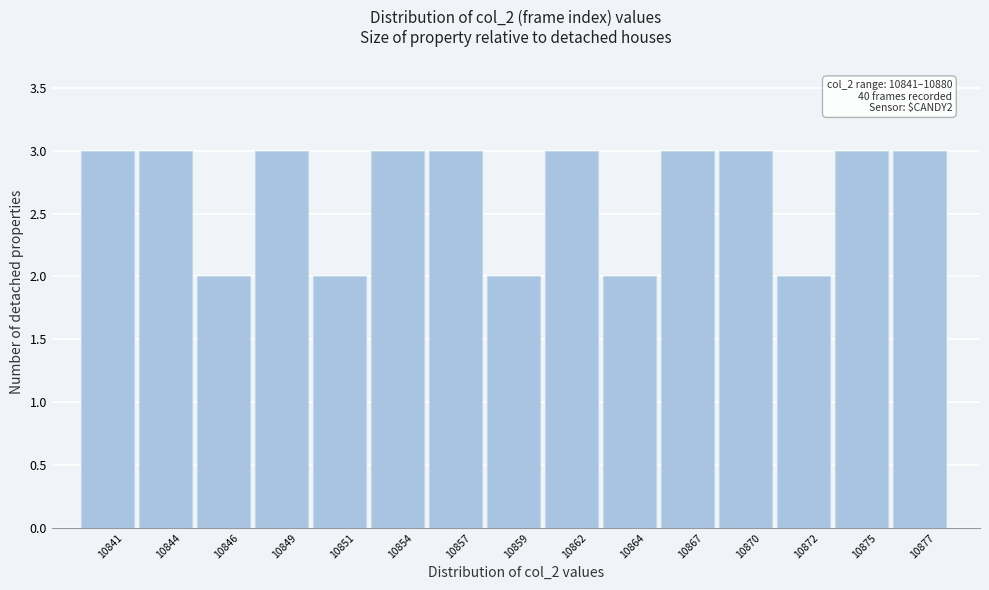

Reading left to right, transcribe all the data shown in this chart.

10841=3	10844=3	10846=2	10849=3	10851=2	10854=3	10857=3	10859=2	10862=3	10864=2	10867=3	10870=3	10872=2	10875=3	10877=3